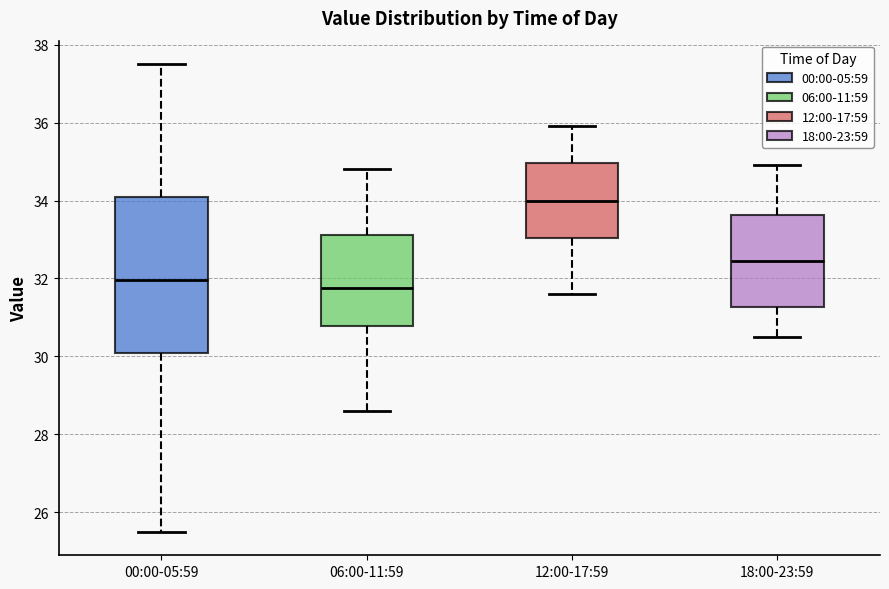

Reading left to right, read every box against the y-axis: the position of its median line, the range the box covers, and the ends of its whiskers. The values are not printed on the chart, so give them approximately, as read against the axis.

00:00-05:59: median 32.0, box 30.2 to 34.2, whiskers 25.6 to 37.6
06:00-11:59: median 31.8, box 30.8 to 33.2, whiskers 28.6 to 34.8
12:00-17:59: median 34.0, box 33.0 to 35.0, whiskers 31.6 to 36.0
18:00-23:59: median 32.4, box 31.2 to 33.6, whiskers 30.6 to 35.0